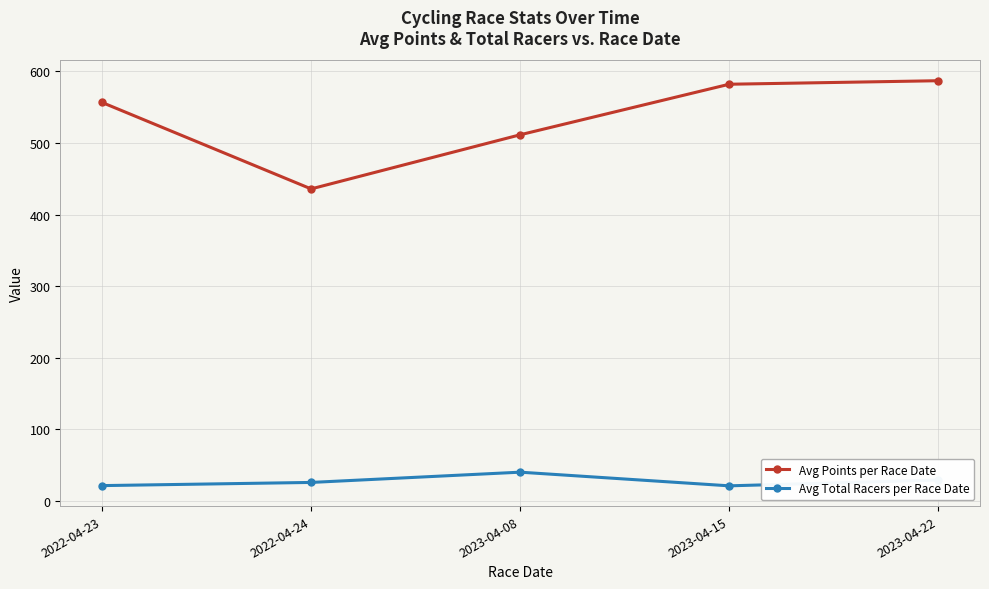

What position from the right is 2023-04-22?

1